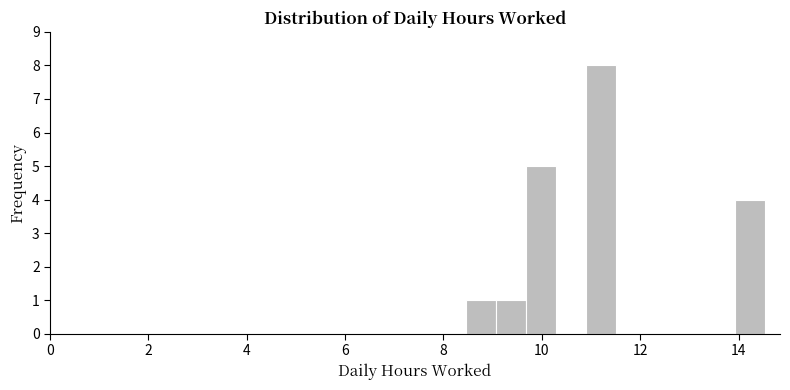

Read against the x-axis, roughly where is the centre of the tallest bar?

11.2